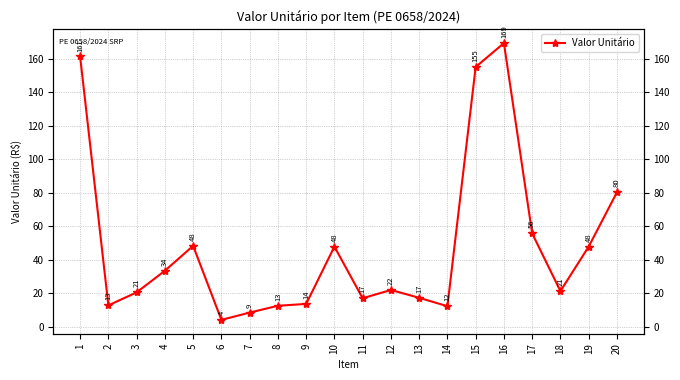

How many data points are less than 22?

10